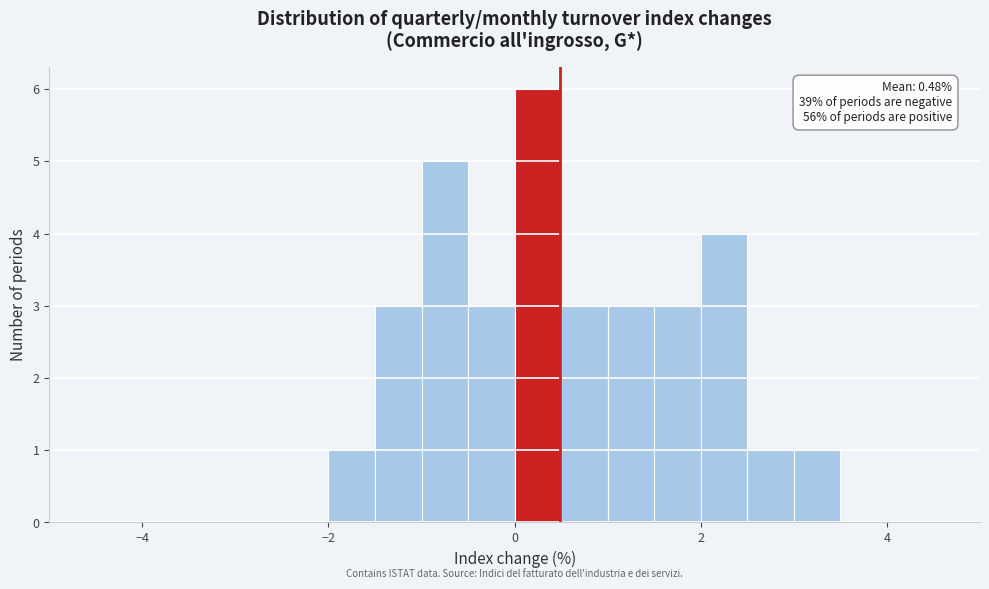

Read against the x-axis, roughly where is the centre of the tallest bar?

0.2